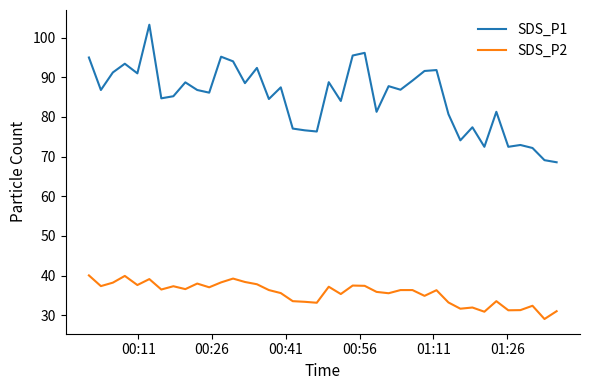

True or false: SDS_P2 and SDS_P1 intersect in this chart.

False